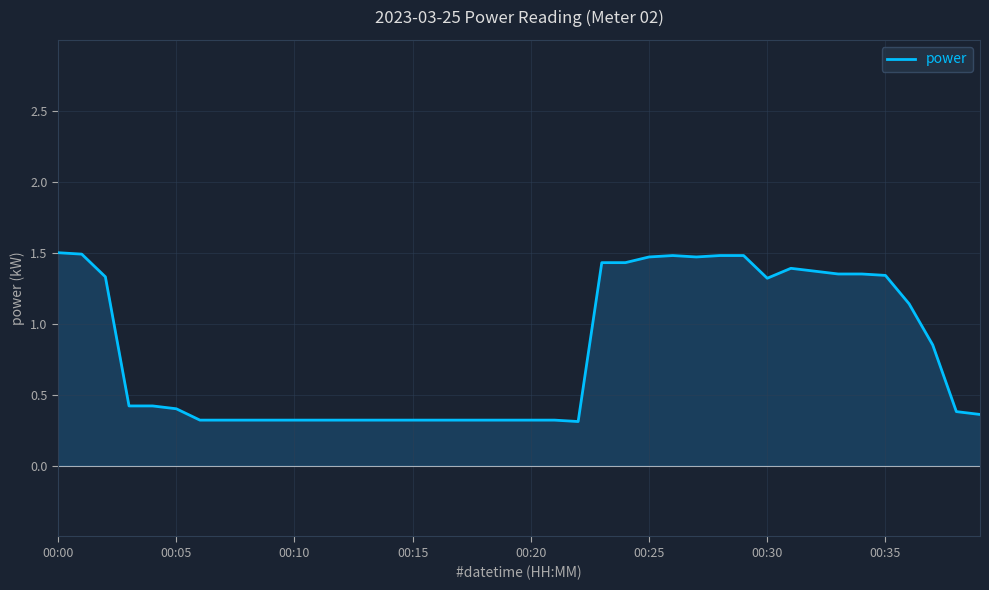

What is the greatest value displayed?

1.5